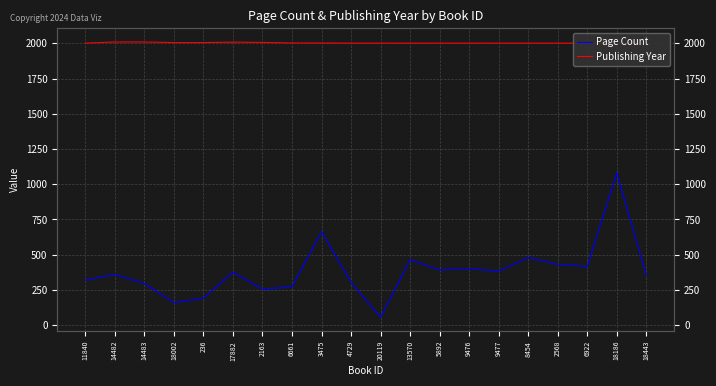

True or false: Page Count and Publishing Year intersect in this chart.

False